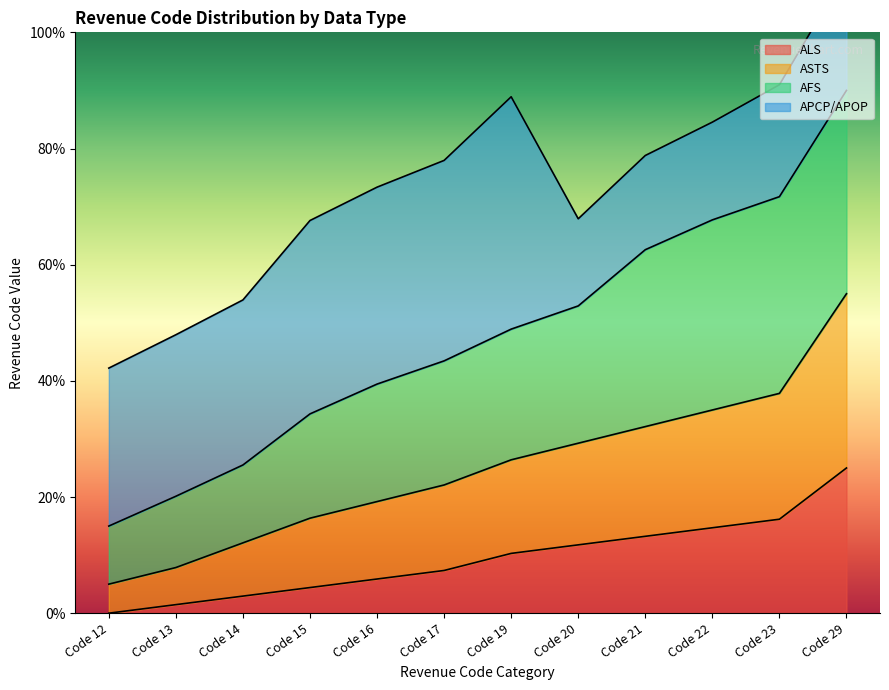

True or false: ASTS has more than 2 interior local peaks.

False